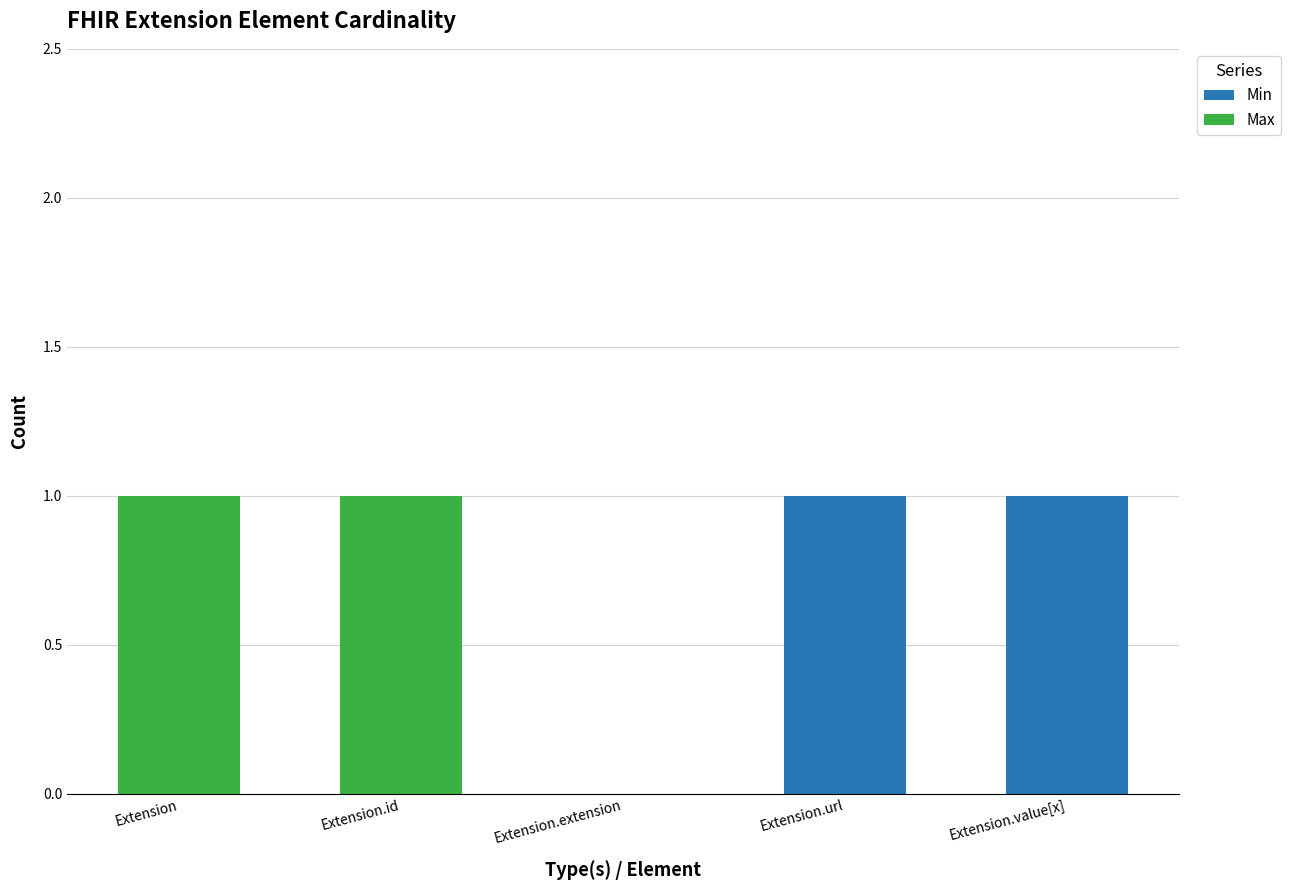

Does the chart contain stacked bars?

Yes